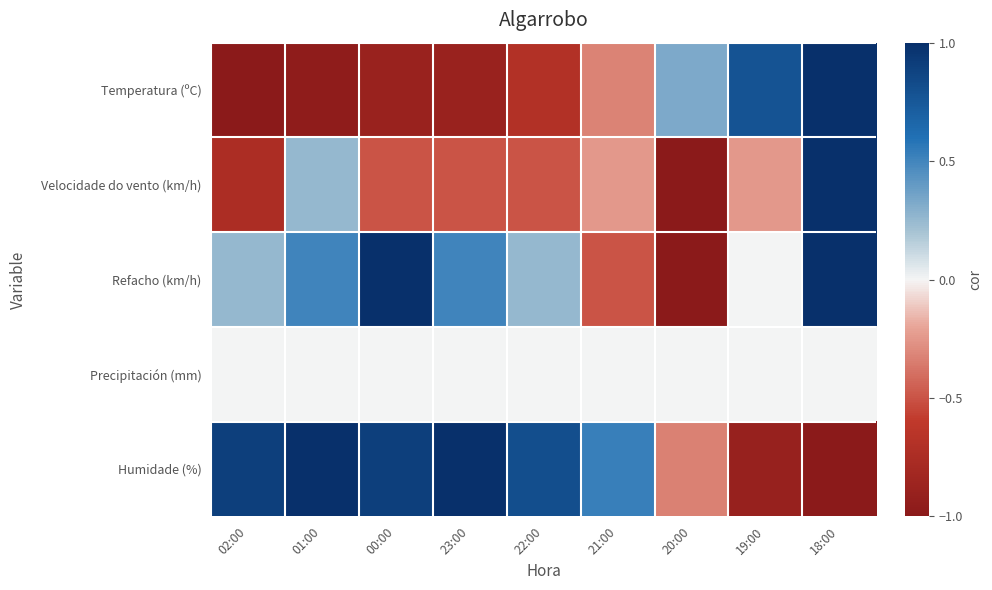

Reading right to left, list all the values displayed in this chart.

Temperatura (ºC): 18:00=1.0	19:00=0.8	20:00=0.3	21:00=-0.3	22:00=-0.7	23:00=-0.9	00:00=-0.9	01:00=-1.0	02:00=-1.0
Velocidade do vento (km/h): 18:00=1.0	19:00=-0.2	20:00=-1.0	21:00=-0.2	22:00=-0.5	23:00=-0.5	00:00=-0.5	01:00=0.2	02:00=-0.8
Refacho (km/h): 18:00=1.0	19:00=0.0	20:00=-1.0	21:00=-0.5	22:00=0.2	23:00=0.5	00:00=1.0	01:00=0.5	02:00=0.2
Precipitación (mm): 18:00=0.0	19:00=0.0	20:00=0.0	21:00=0.0	22:00=0.0	23:00=0.0	00:00=0.0	01:00=0.0	02:00=0.0
Humidade (%): 18:00=-1.0	19:00=-0.9	20:00=-0.3	21:00=0.5	22:00=0.8	23:00=1.0	00:00=0.9	01:00=1.0	02:00=0.9